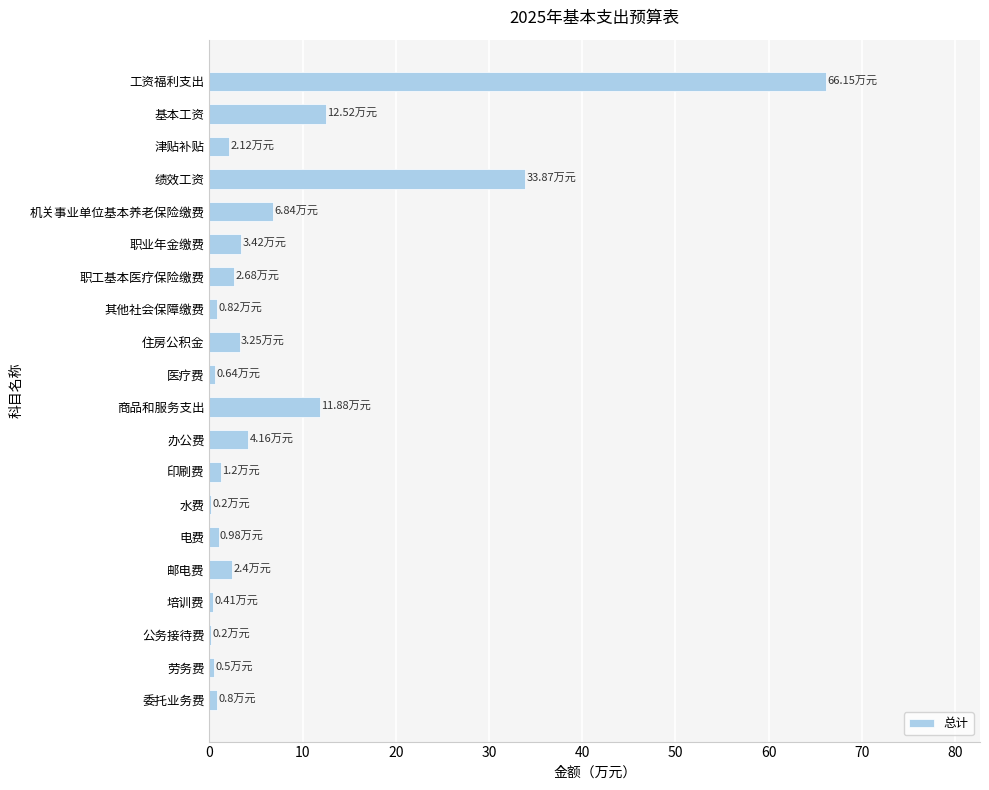

Between 商品和服务支出 and 劳务费, which is larger?

商品和服务支出